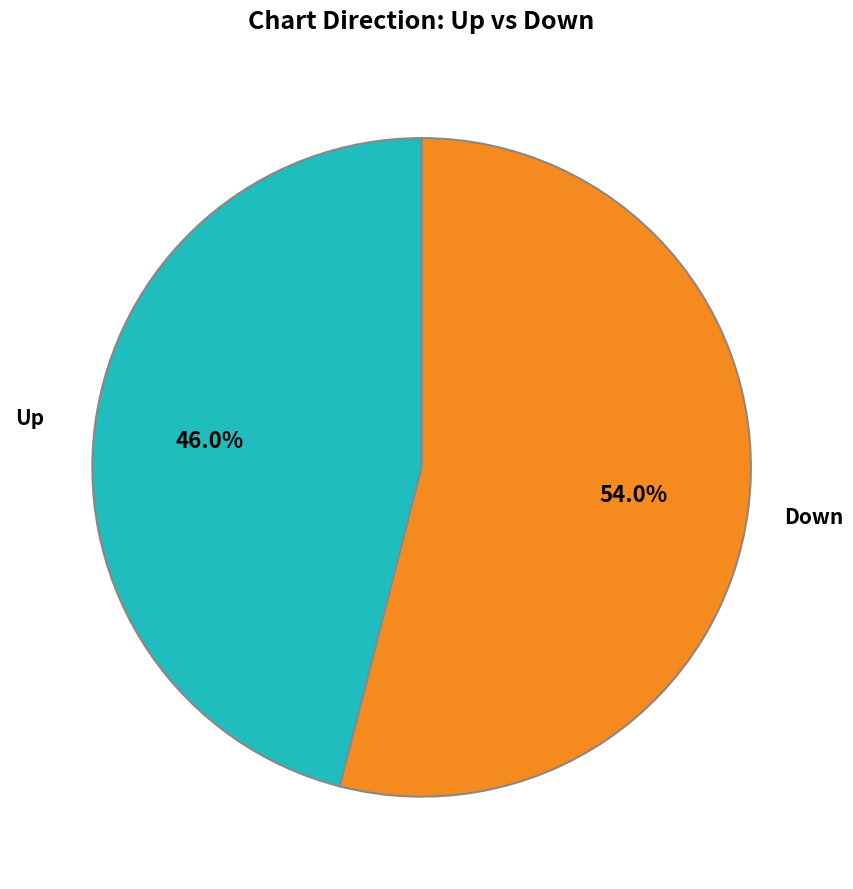

Does any single category account for the majority?

Yes